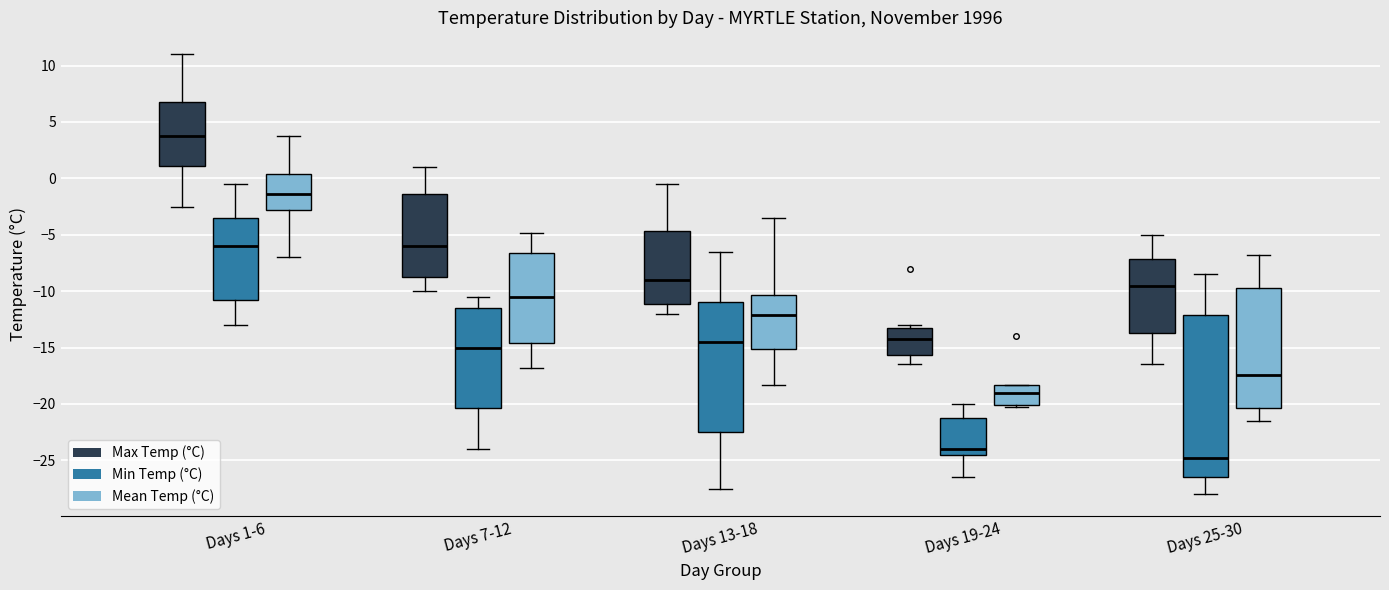

Which box's median line is the lowest?

Days 25-30 (Min Temp (°C))